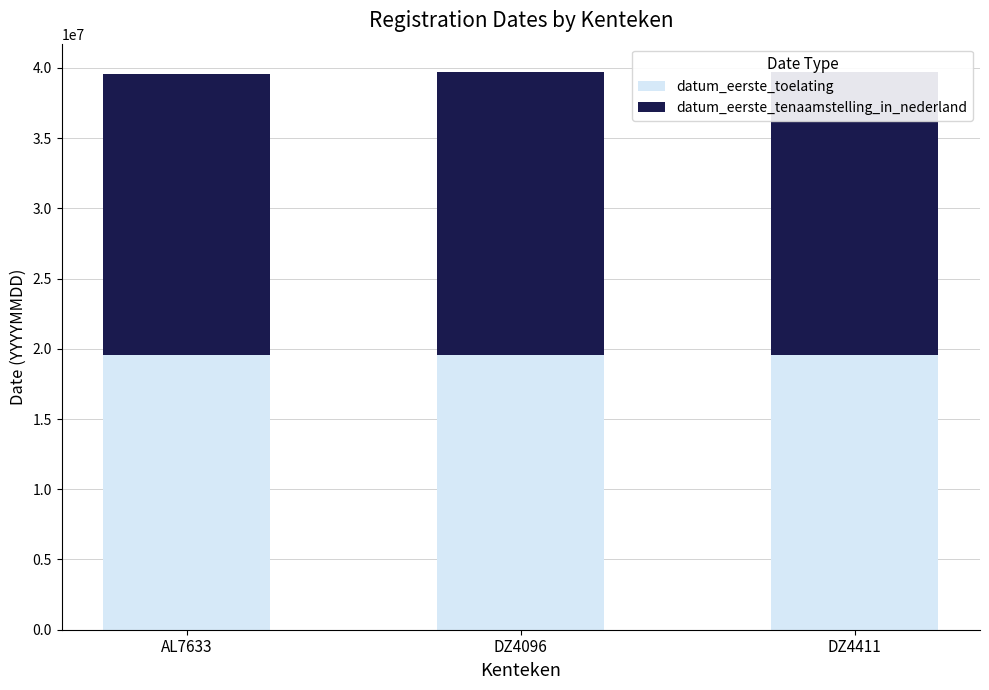

What is the minimum value for datum_eerste_toelating?

19530924